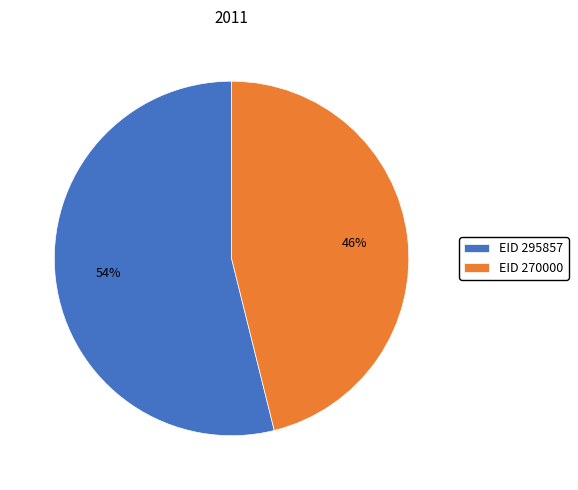

Count the number of slices in the pie.

2